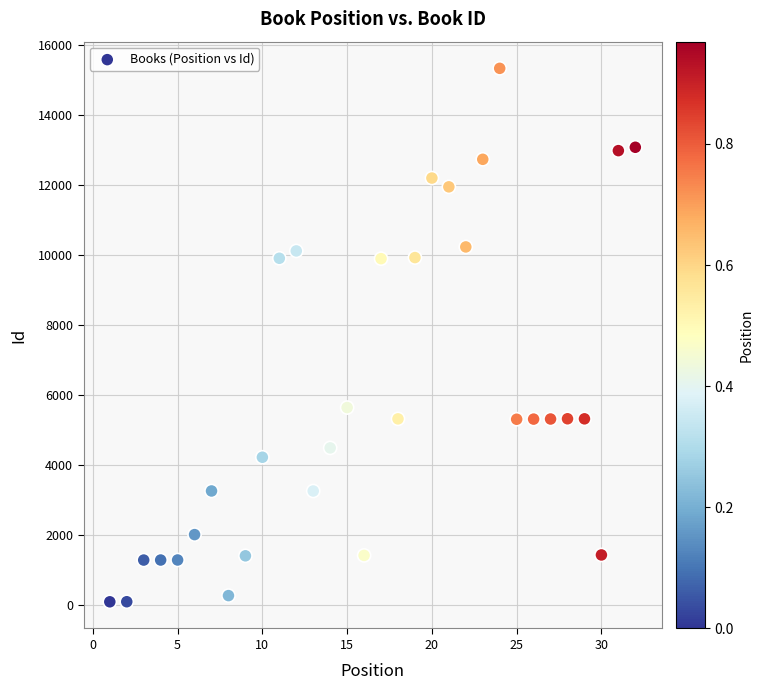

What is the range of X values (max minus min)?

31